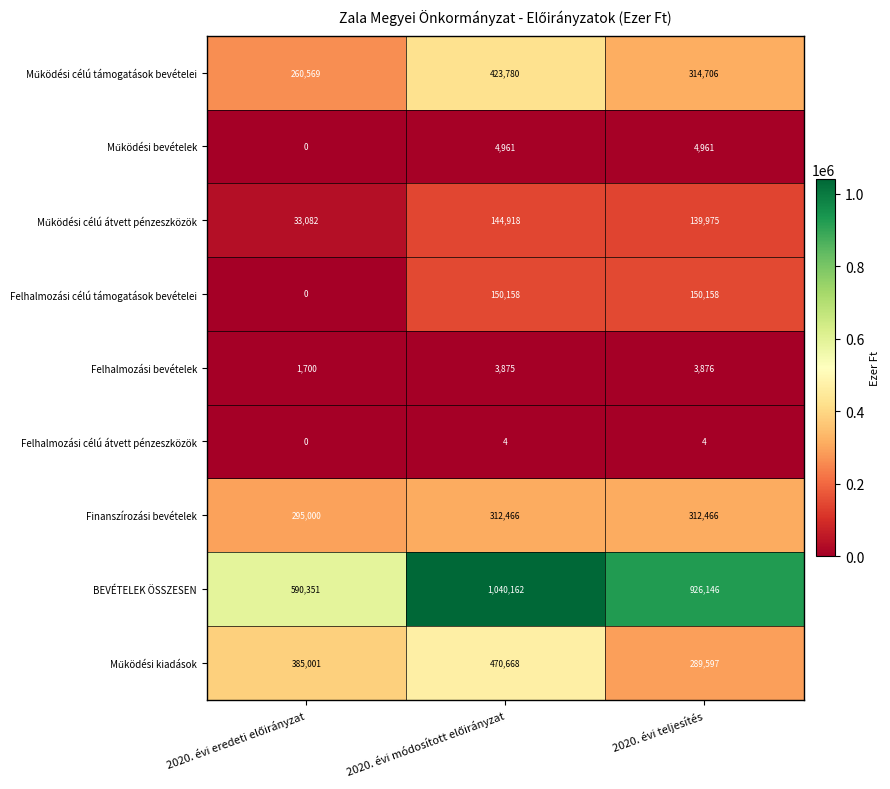

What is the difference between the maximum and minimum values in the Finanszírozási bevételek series?

17466